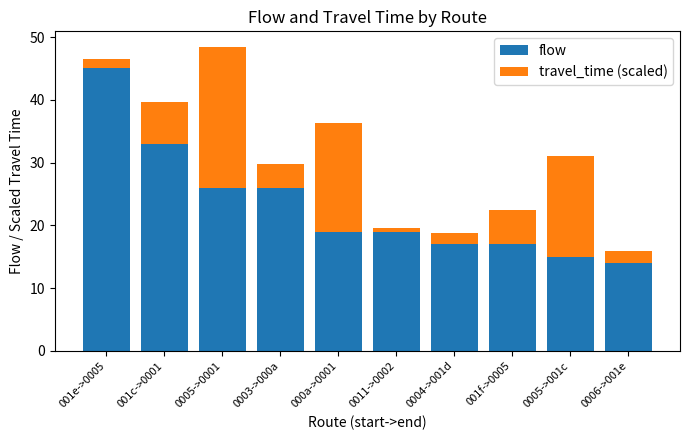

What is the average value of the flow series?

23.1